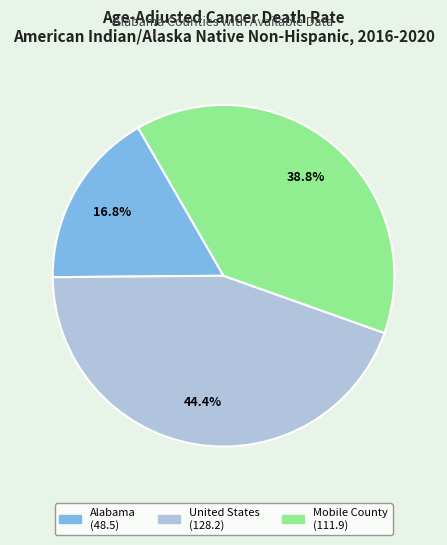

What percentage is NOT represented by United States?

55.6%